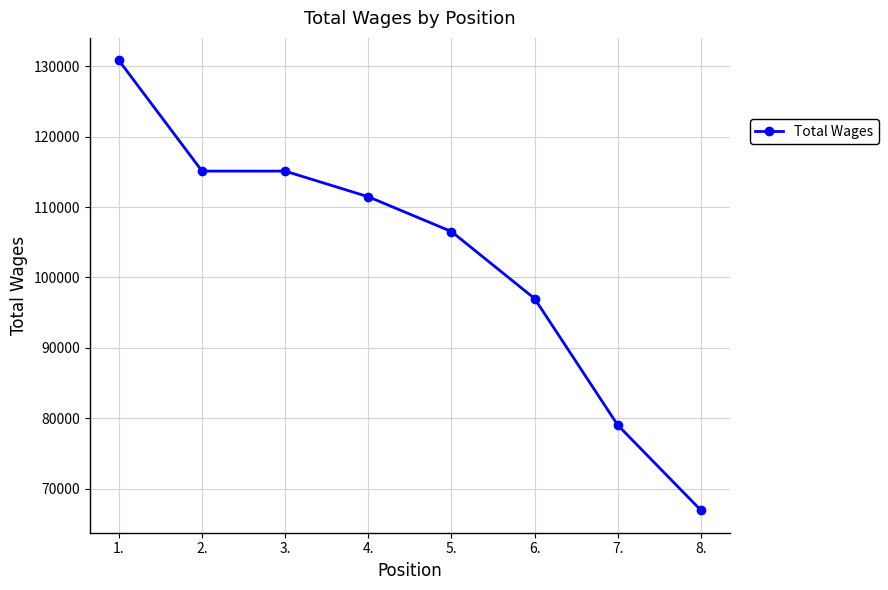

What is the smallest value displayed?

66915